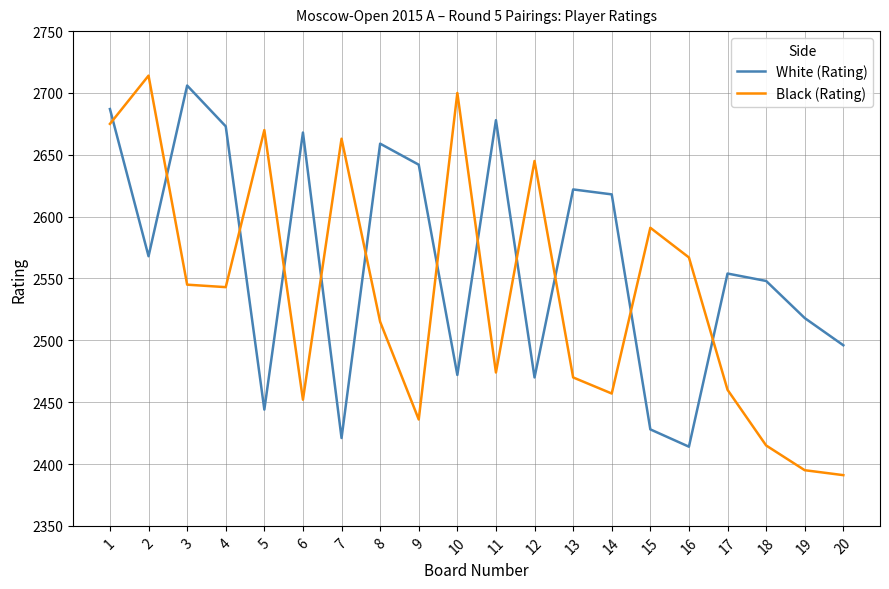

Which label corresponds to the smallest value in the chart?

20